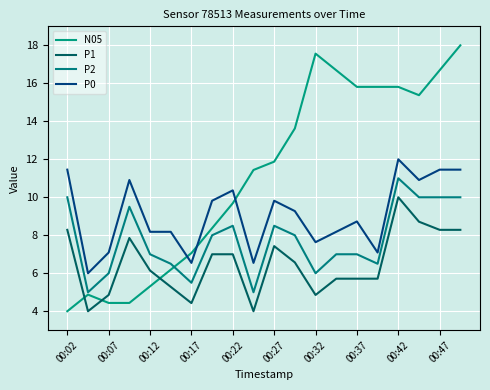

What is the difference between the maximum and minimum values in the P1 series?

6.0